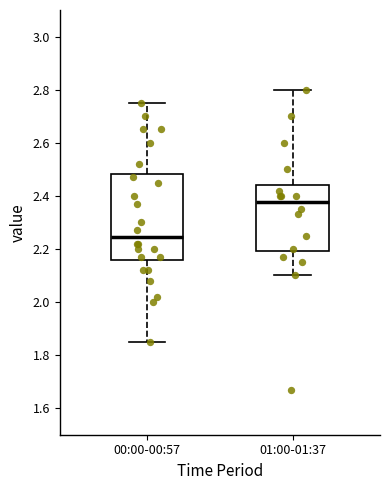

Which box's median line is the lowest?

00:00-00:57